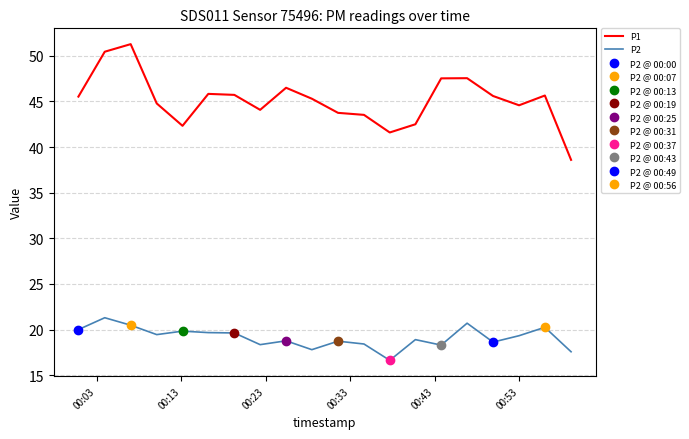

What are all the series names shown in the legend?

P1, P2